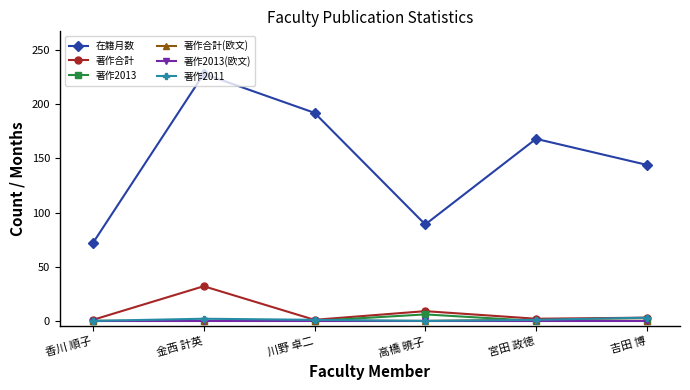

How many distinct data groups are displayed?

6